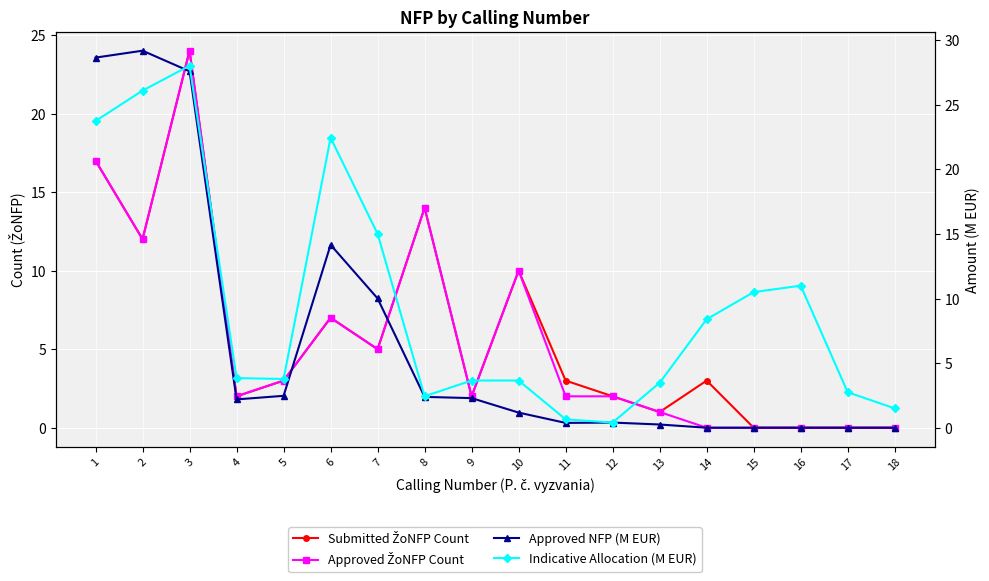

The value of Indicative Allocation (M EUR) at 9 is 3.7. True or false?

True